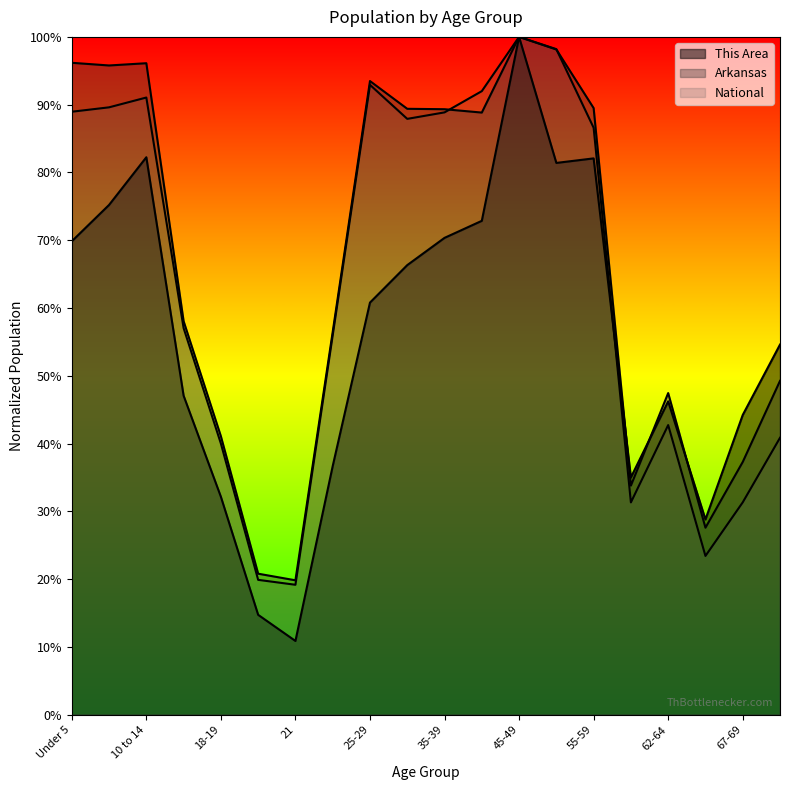

Where is the first local minimum for Arkansas?

5 to 9